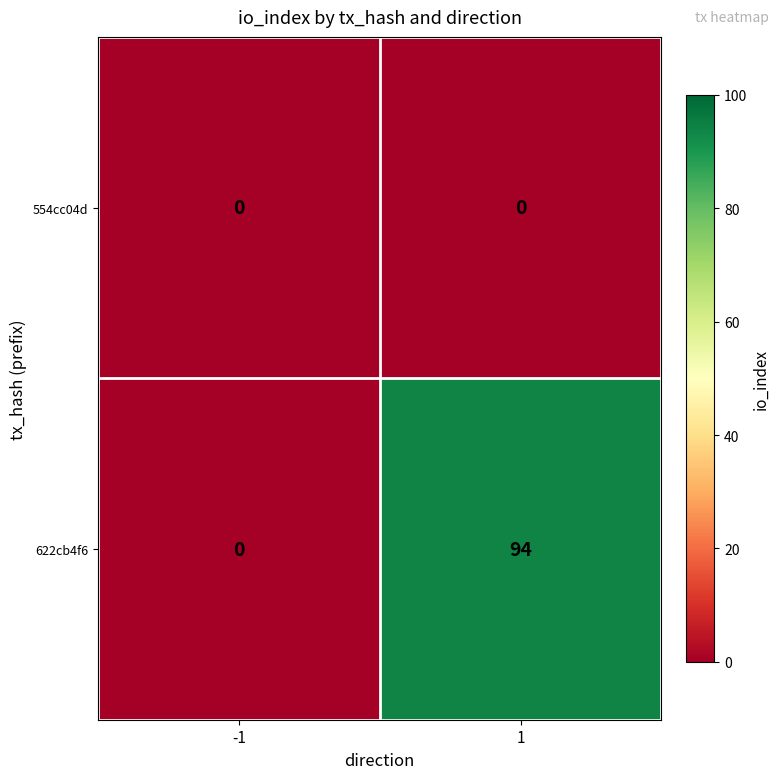

What is the sum of all 622cb4f6 values?

94